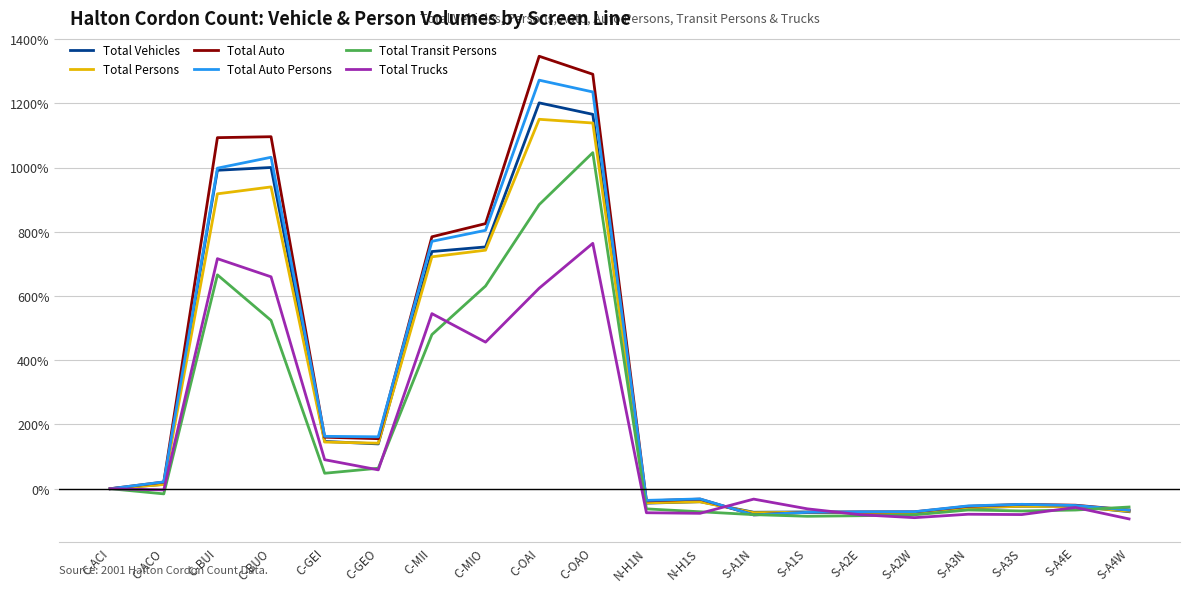

Is the value of Total Auto at C-ACI greater than the value of Total Persons at C-GEI?

No